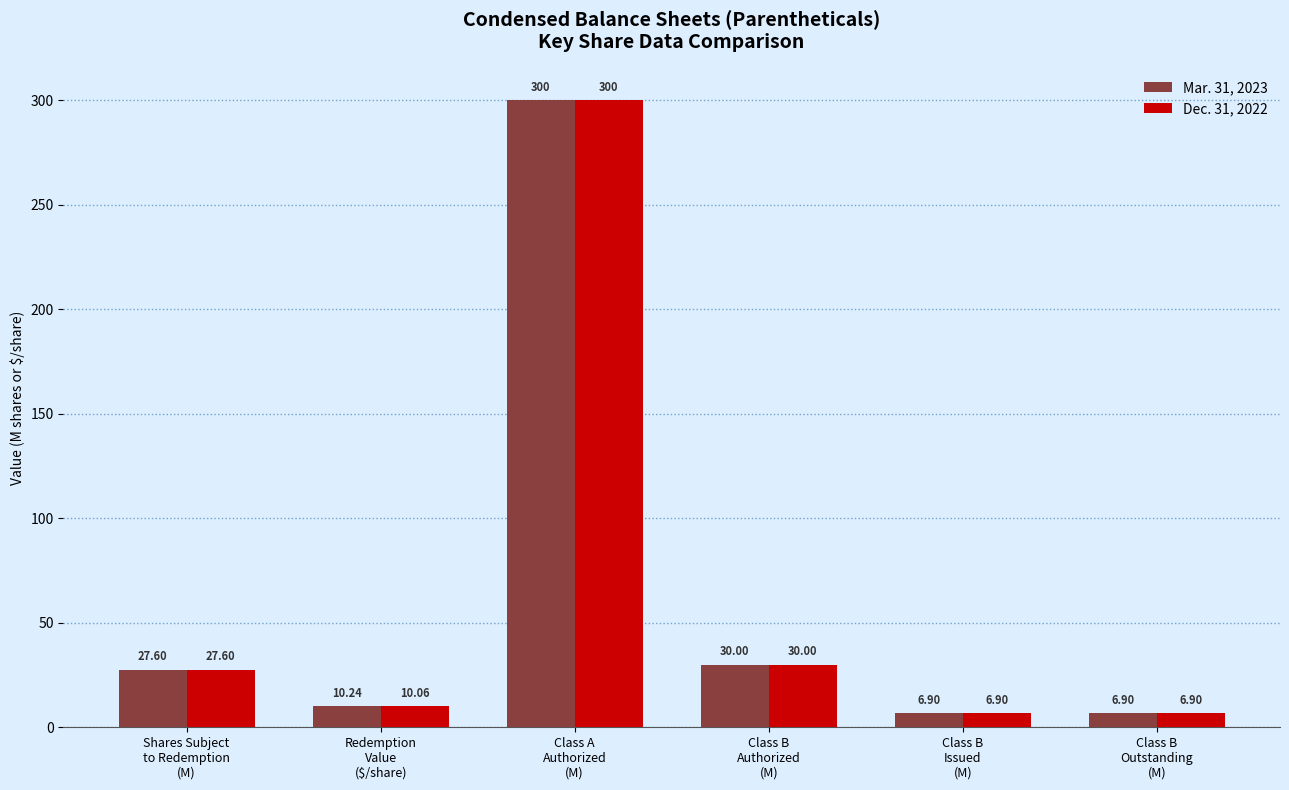

Which series has the largest total across all categories?

Mar. 31, 2023